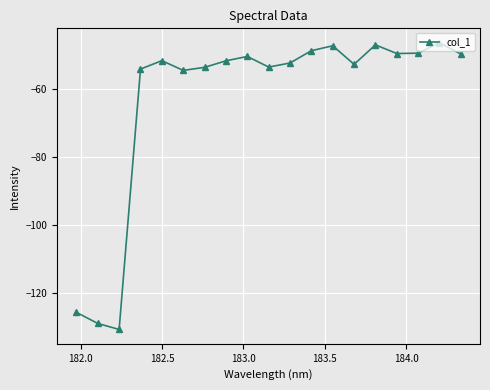

How many points are higher than both their immediate neighbors (excluding endpoints)?

5